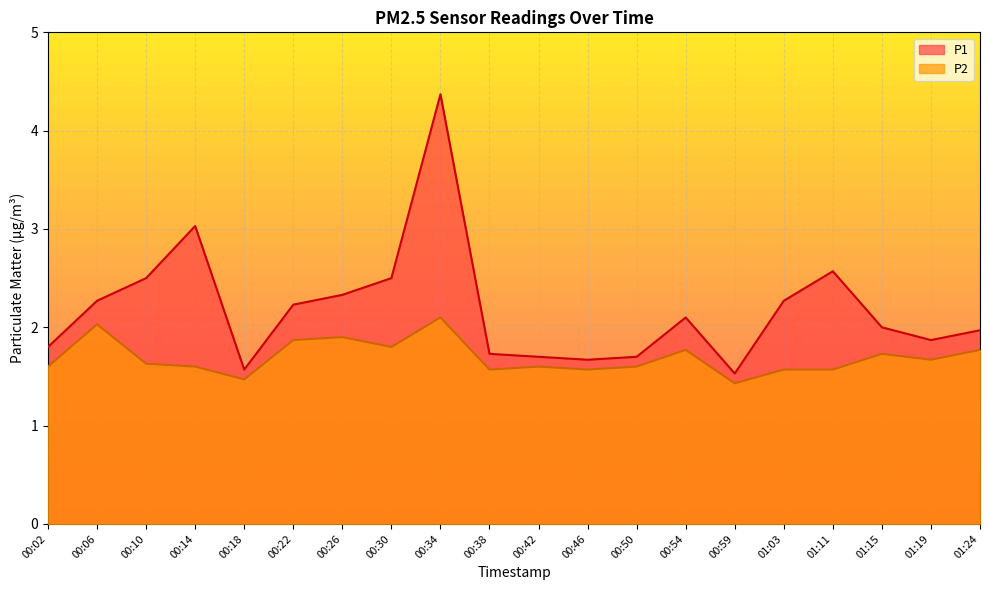

Reading right to left, what are all the values shown in this chart?

P1: 01:24=2.0	01:19=1.9	01:15=2.0	01:11=2.6	01:03=2.3	00:59=1.5	00:54=2.1	00:50=1.7	00:46=1.7	00:42=1.7	00:38=1.7	00:34=4.4	00:30=2.5	00:26=2.3	00:22=2.2	00:18=1.6	00:14=3.0	00:10=2.5	00:06=2.3	00:02=1.8
P2: 01:24=1.8	01:19=1.7	01:15=1.7	01:11=1.6	01:03=1.6	00:59=1.4	00:54=1.8	00:50=1.6	00:46=1.6	00:42=1.6	00:38=1.6	00:34=2.1	00:30=1.8	00:26=1.9	00:22=1.9	00:18=1.5	00:14=1.6	00:10=1.6	00:06=2.0	00:02=1.6